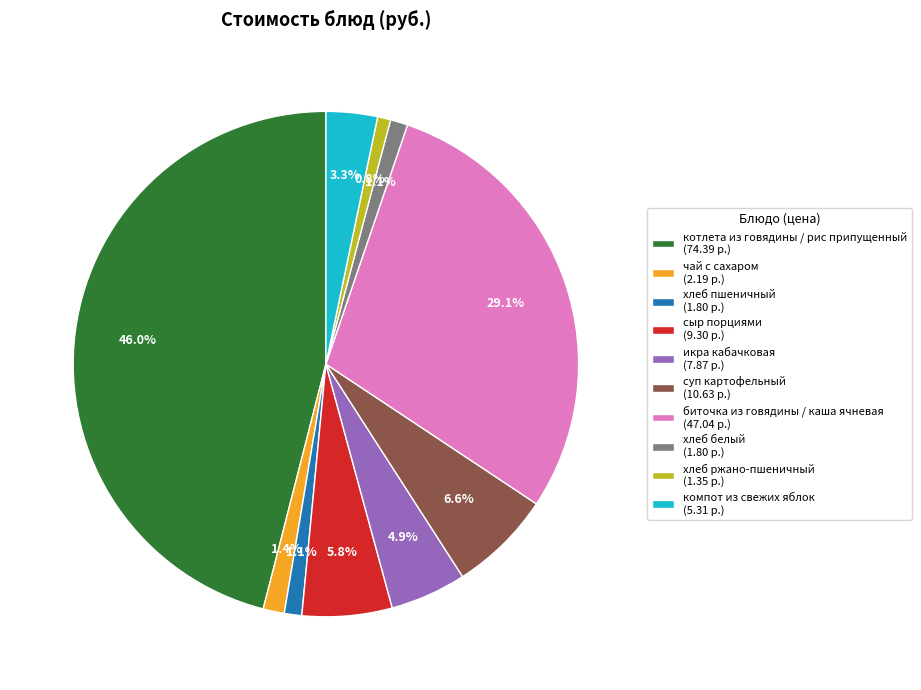

True or false: хлеб пшеничный accounts for 1% of the total.

True